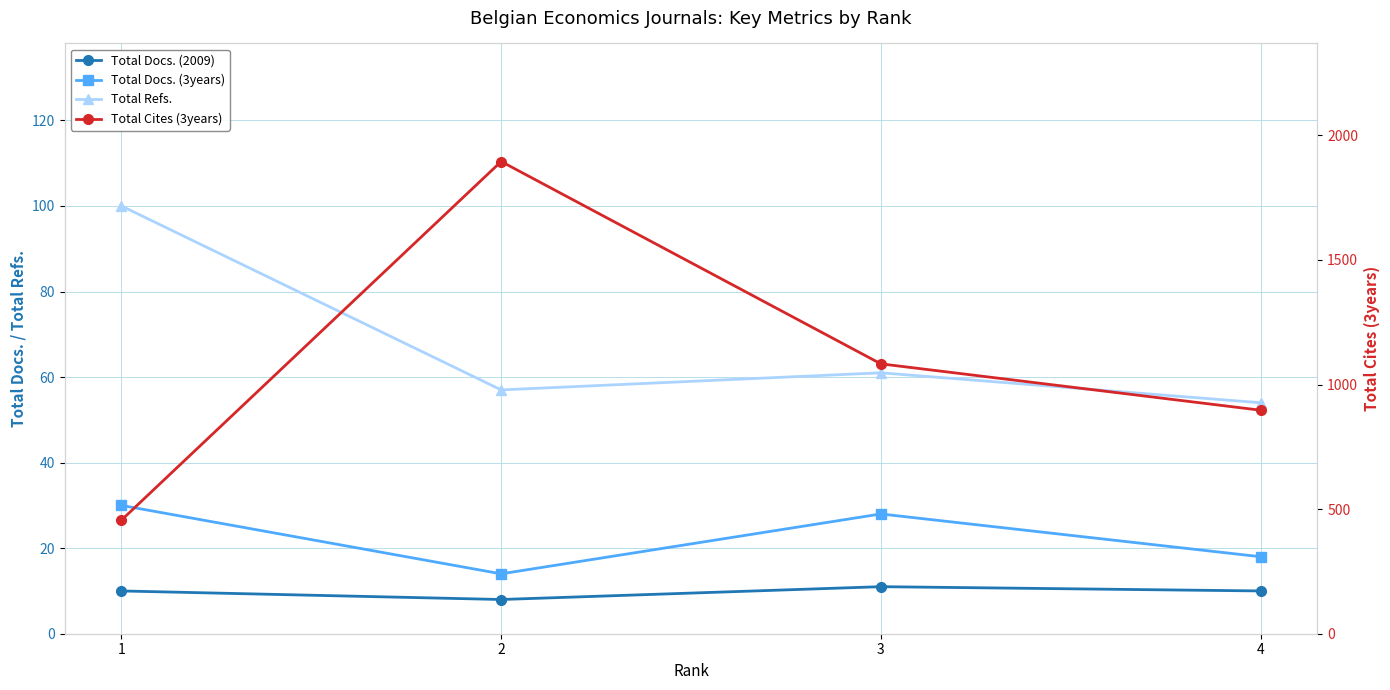

What is the total value across all series at 4?

979